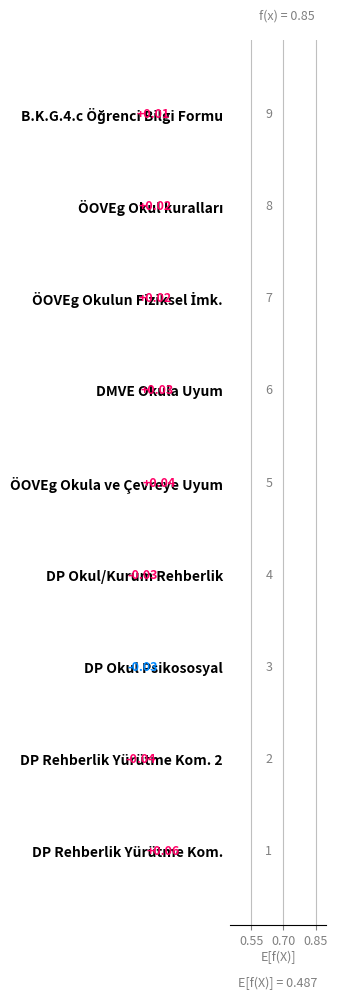

Which has a higher value, DMVE Okula Uyum or DP Rehberlik Yürütme Kom. 2?

DMVE Okula Uyum